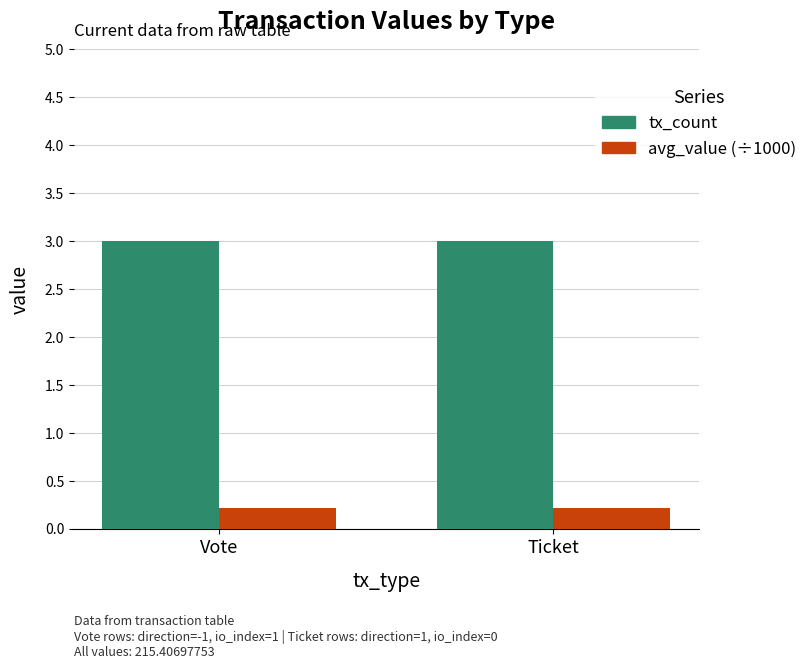

Rank the series by their average value, from lowest to highest.

avg_value (÷1000), tx_count